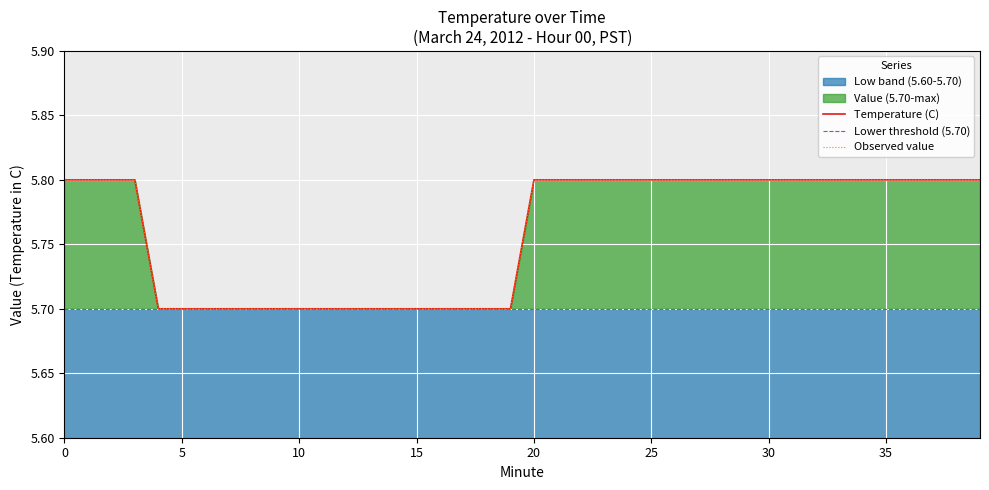

Which series changed the most between 15 and 20?

Temperature (C)